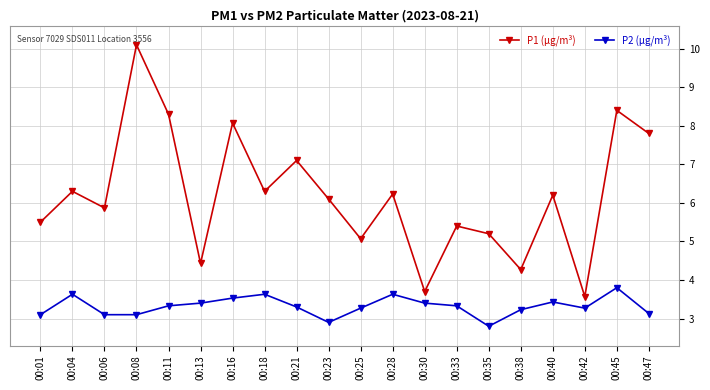

True or false: P2 (µg/m³) and P1 (µg/m³) cross at least once.

False